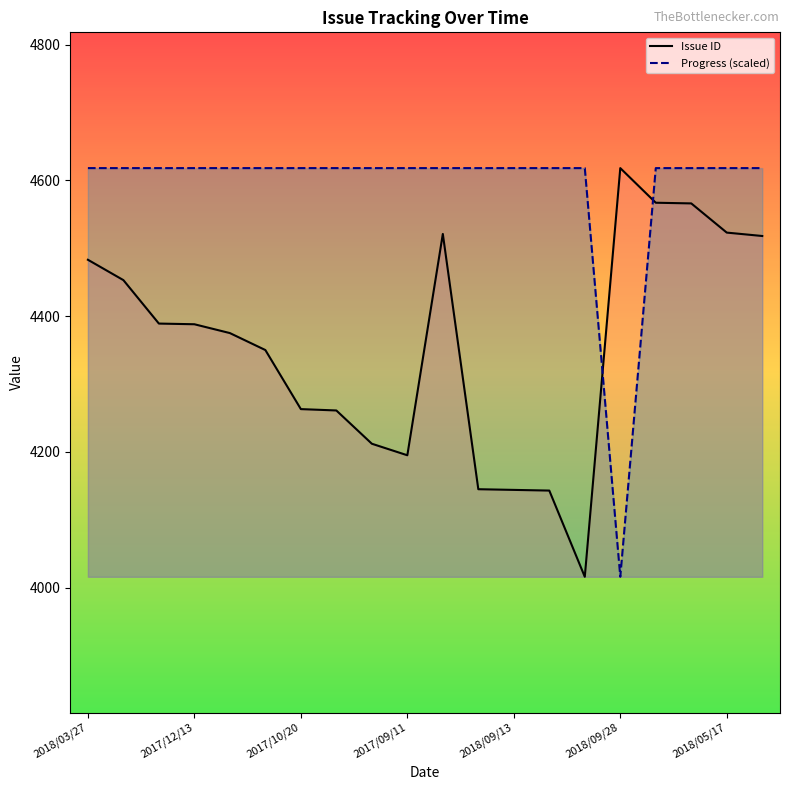

What is the approximate value of Issue ID at 2018/12/14?

4567